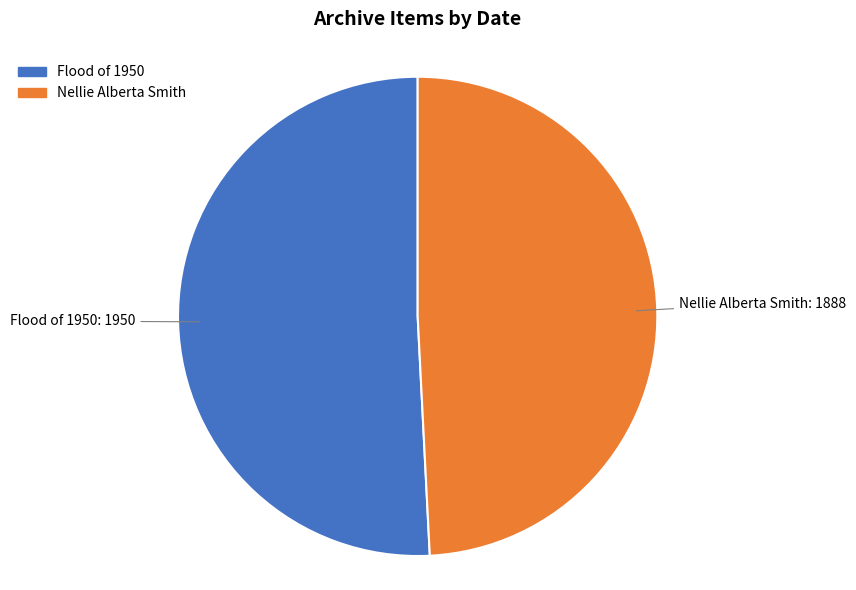

Approximately how many times larger is the value at Flood of 1950 compared to Nellie Alberta Smith?

1.0